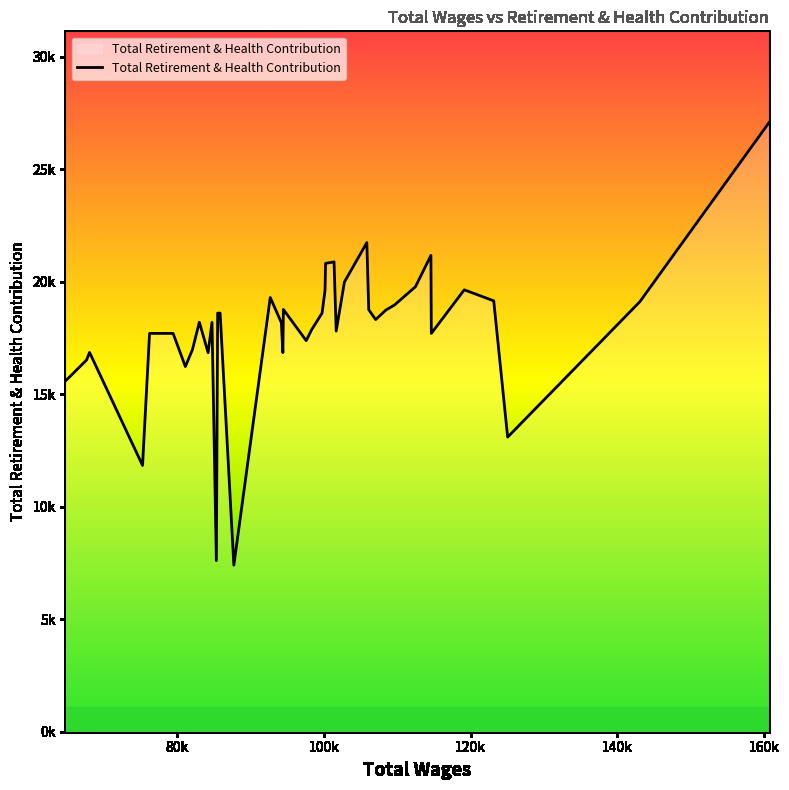

What is the sum of all values?

714230